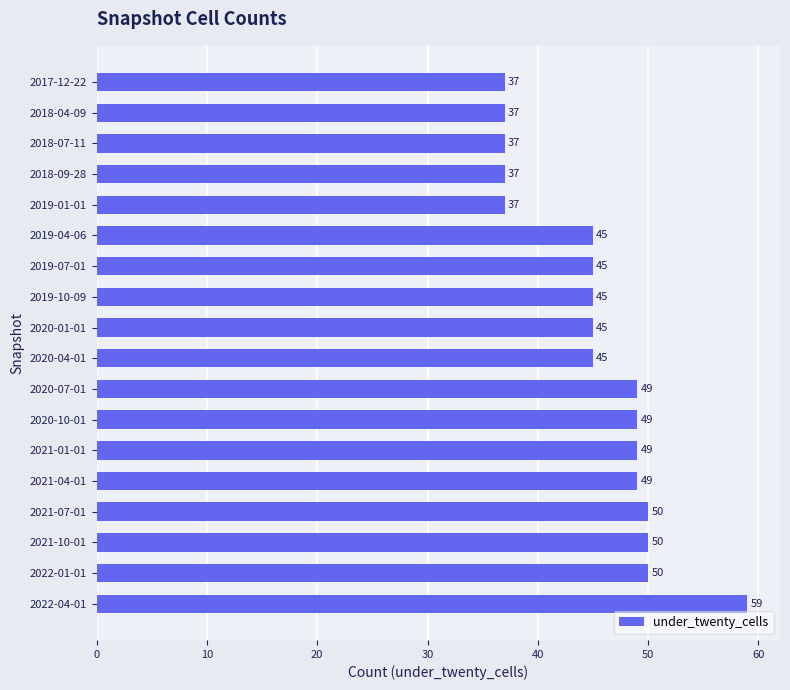

How many bars are there in total?

18